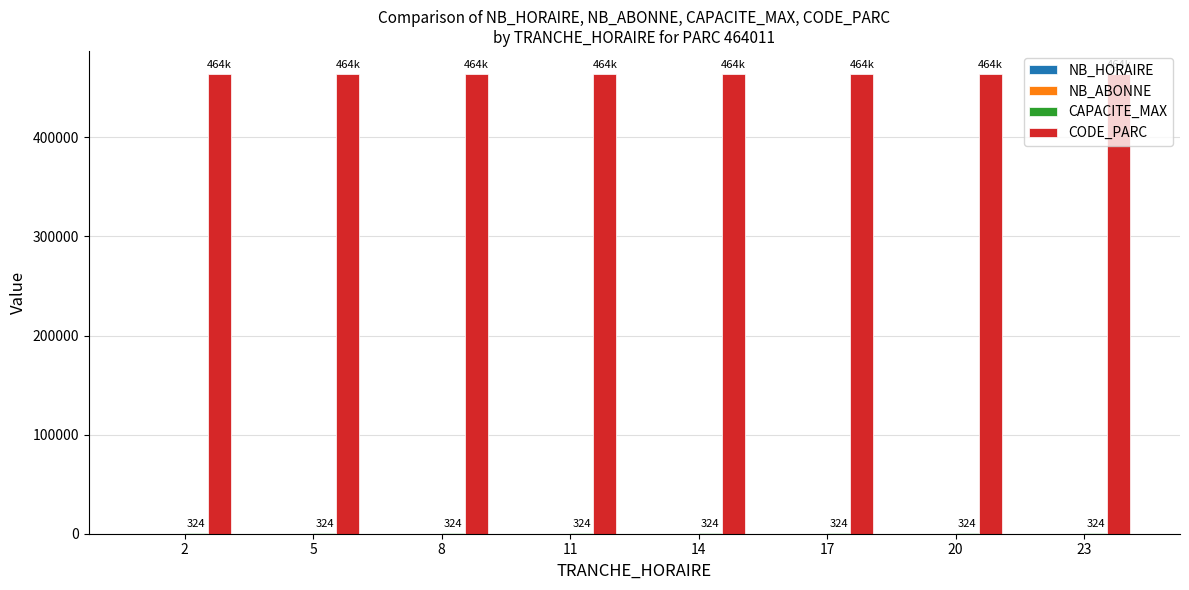

How many groups of bars are there?

8